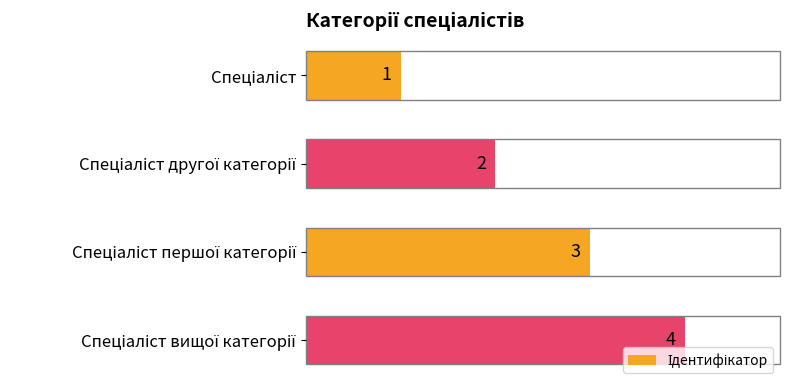

What is the difference between the maximum and minimum values?

3